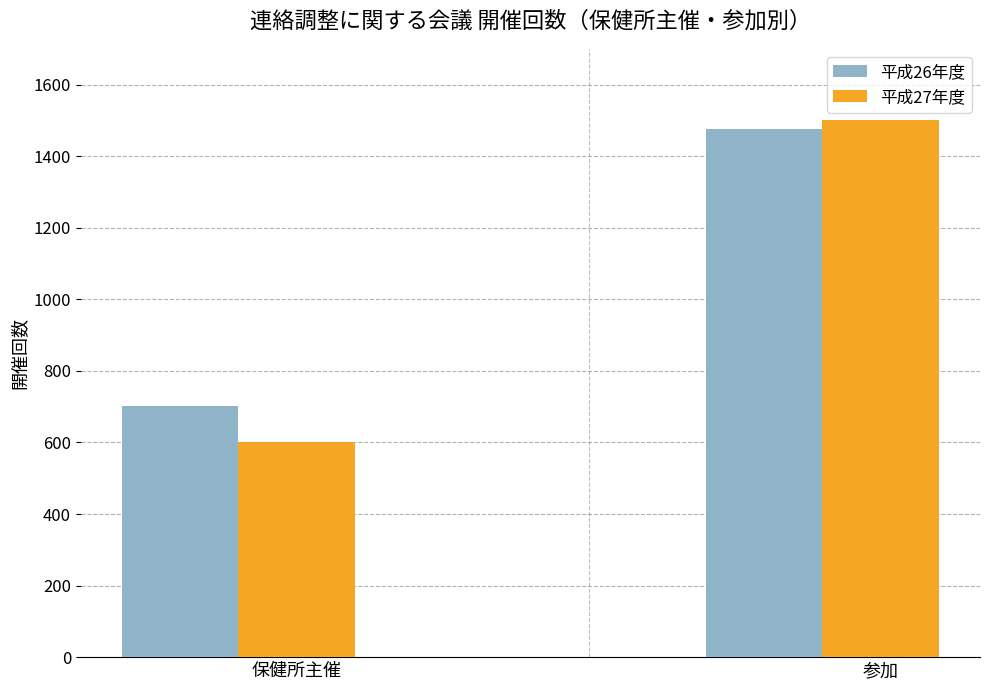

List the series in order of their overall mean, lowest first.

平成27年度, 平成26年度